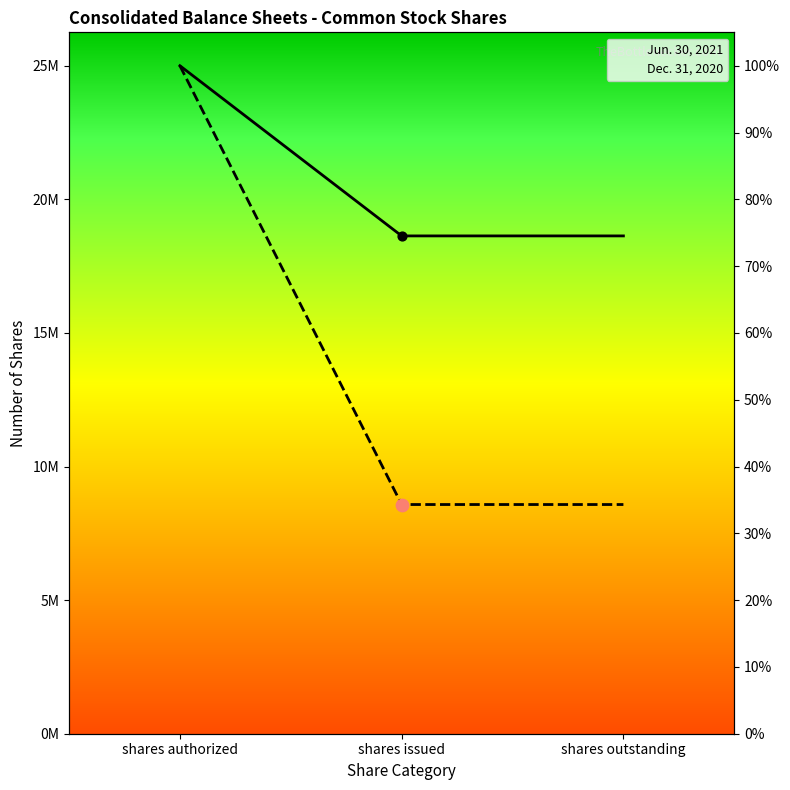

At how many categories does at least one series exceed 23646177?

1